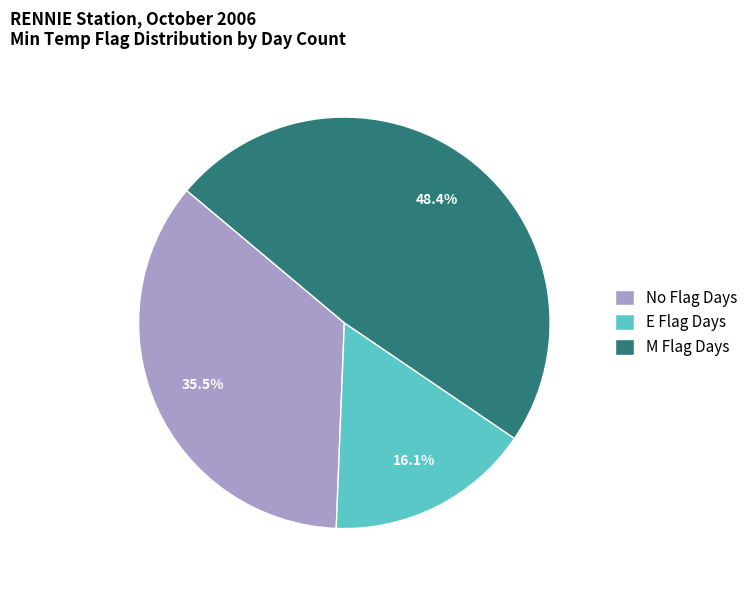

How many segments does this pie chart have?

3